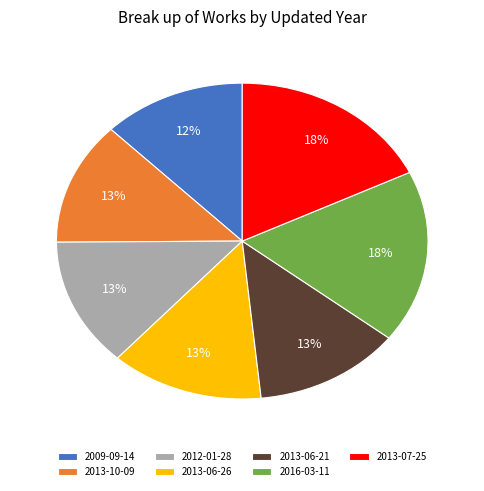

To the nearest percent, what portion does 2013-06-21 represent?

13%